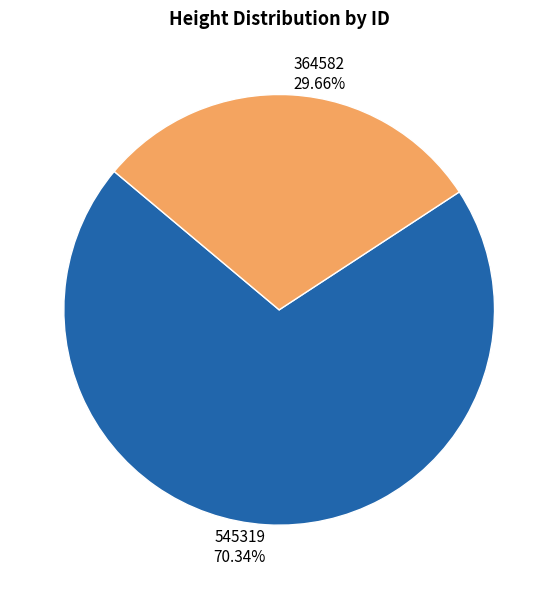

Which slice represents more than half of the pie?

545319